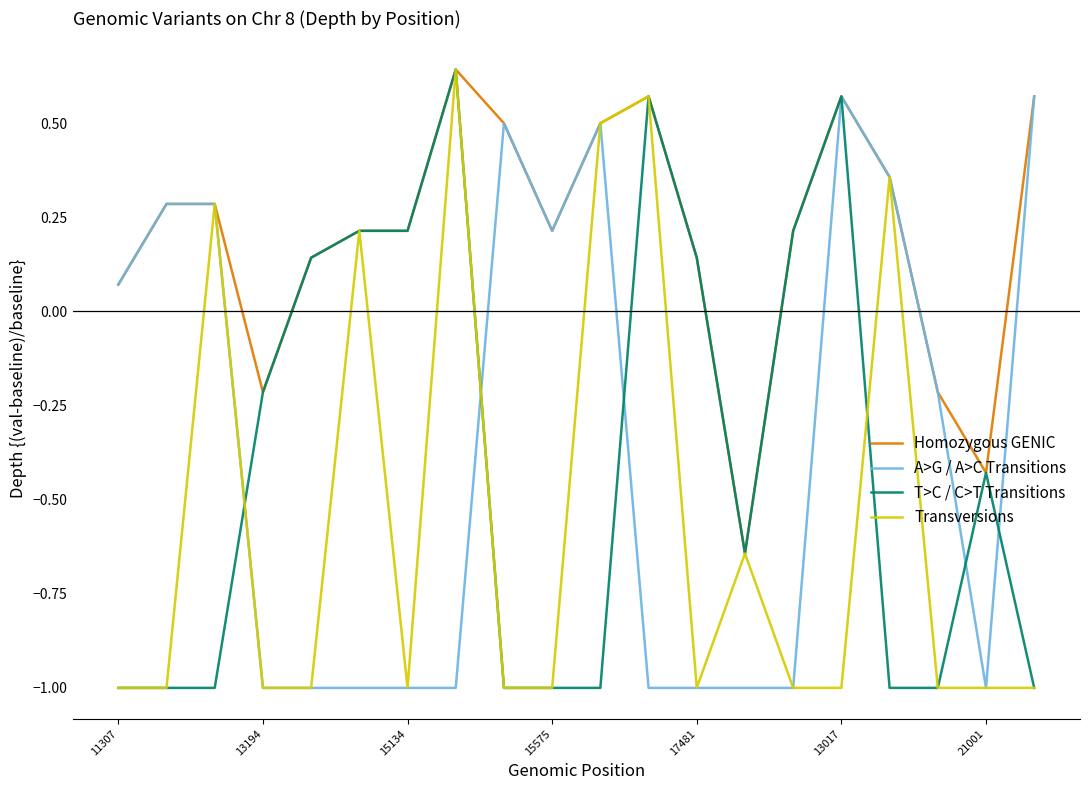

What is the smallest value displayed?

-1.0